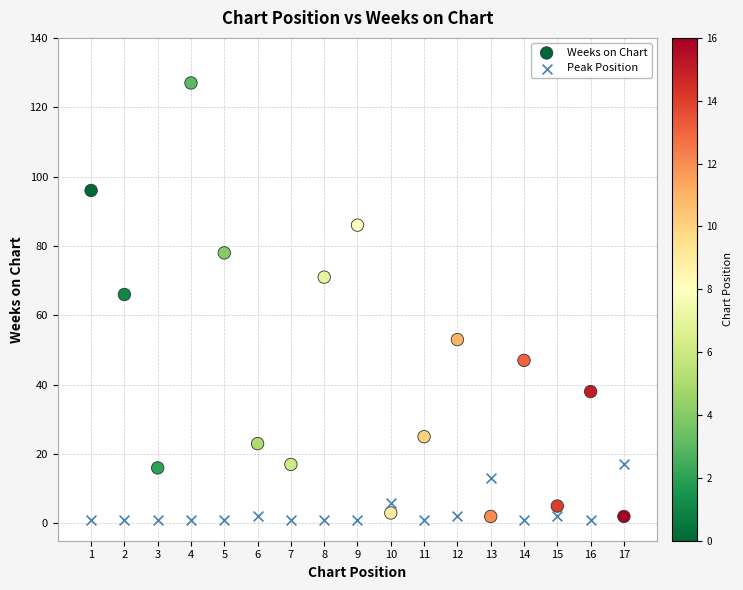

Across all series, what Y value is closest to 64?

66